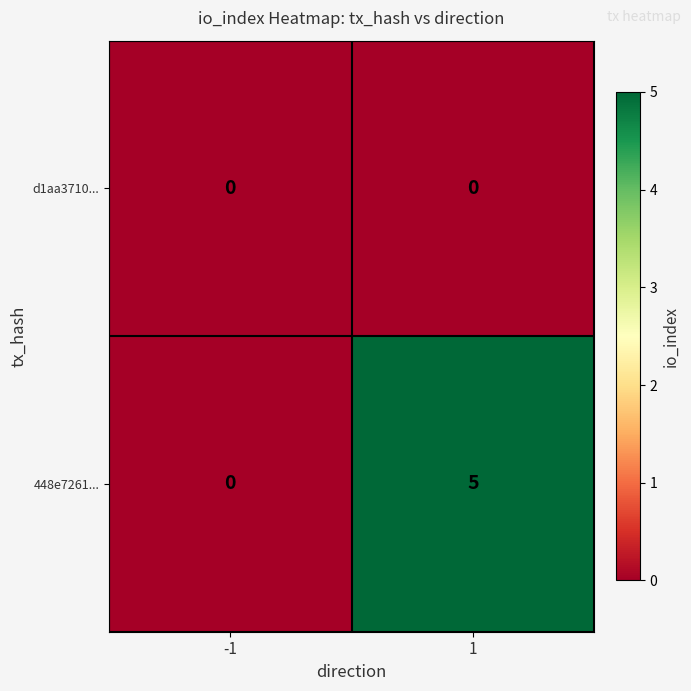

What is the sum of all 448e7261... values?

5